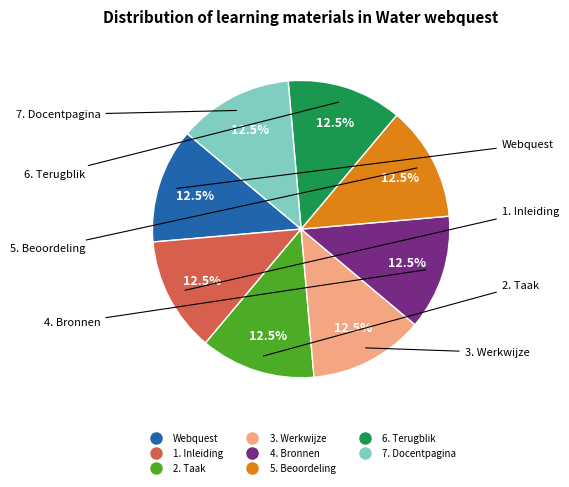

Is the sum of 5. Beoordeling and 4. Bronnen greater than half?

No